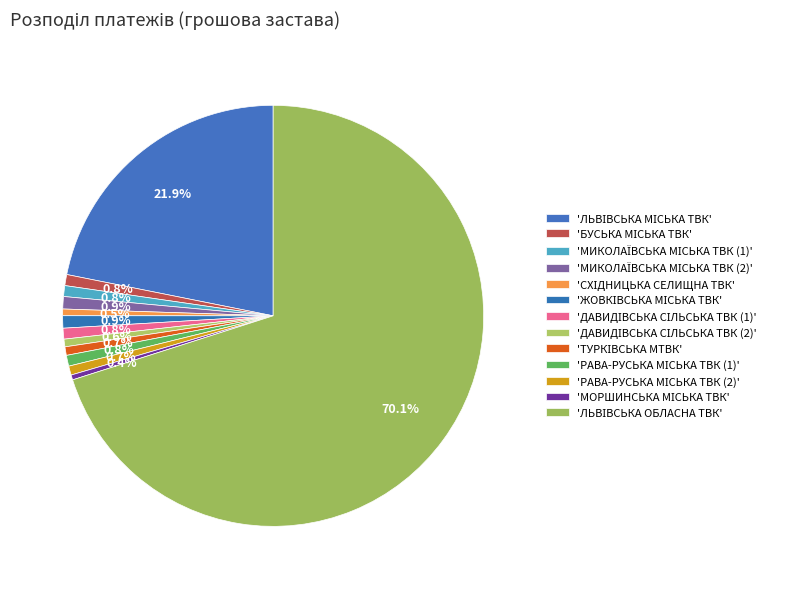

How many segments does this pie chart have?

13